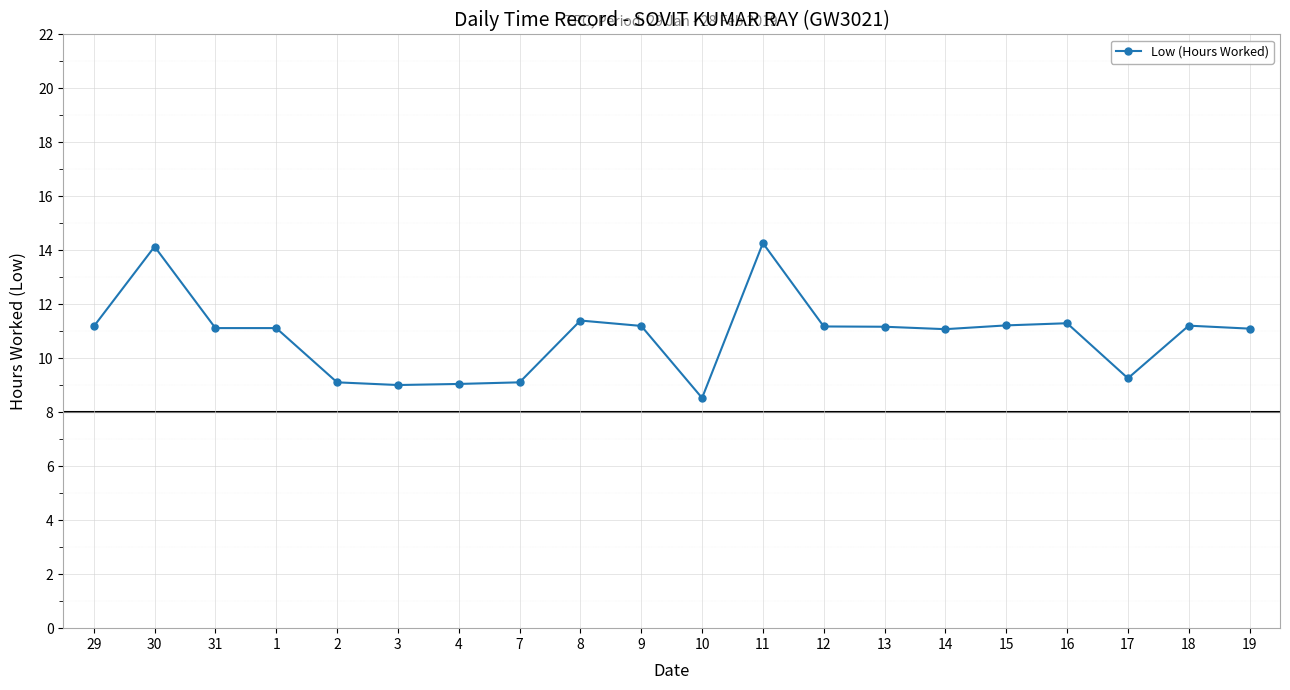

Where does the data first go above 11?

29